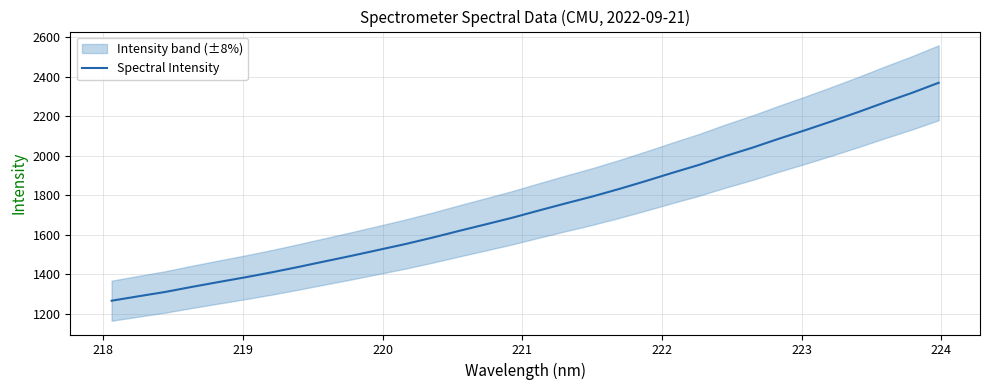

What is the smallest value displayed?

1266.0